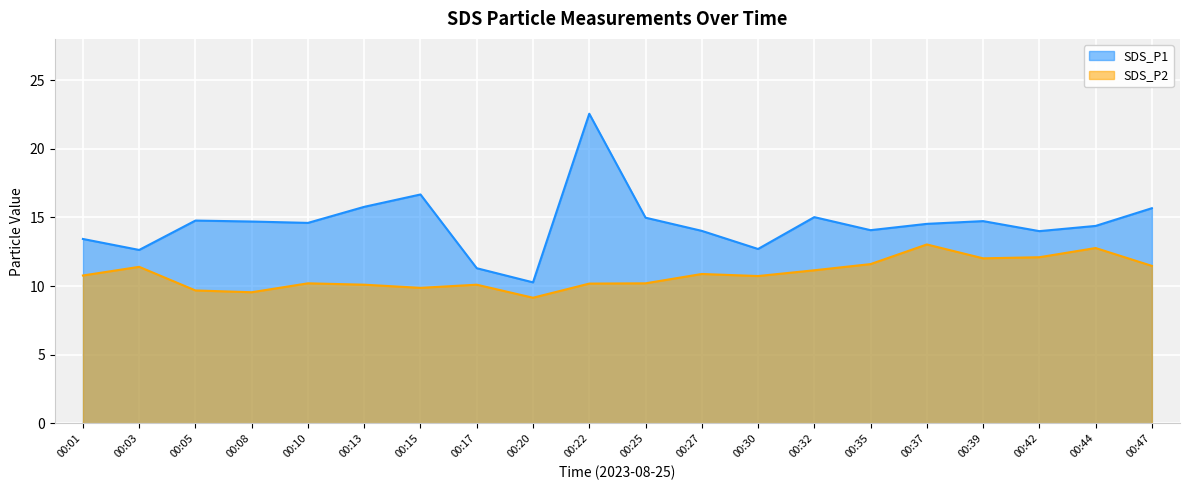

What is the difference between the highest and lowest values at 00:10?

4.4